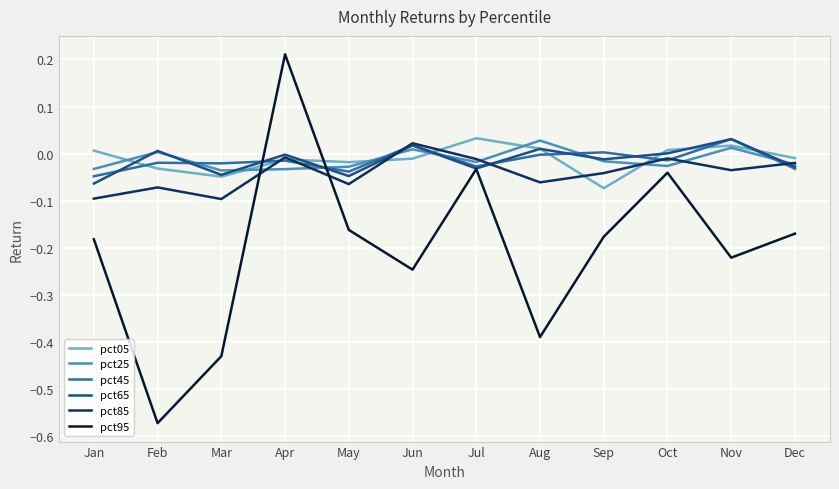

Where is the first local maximum for pct25?

Feb